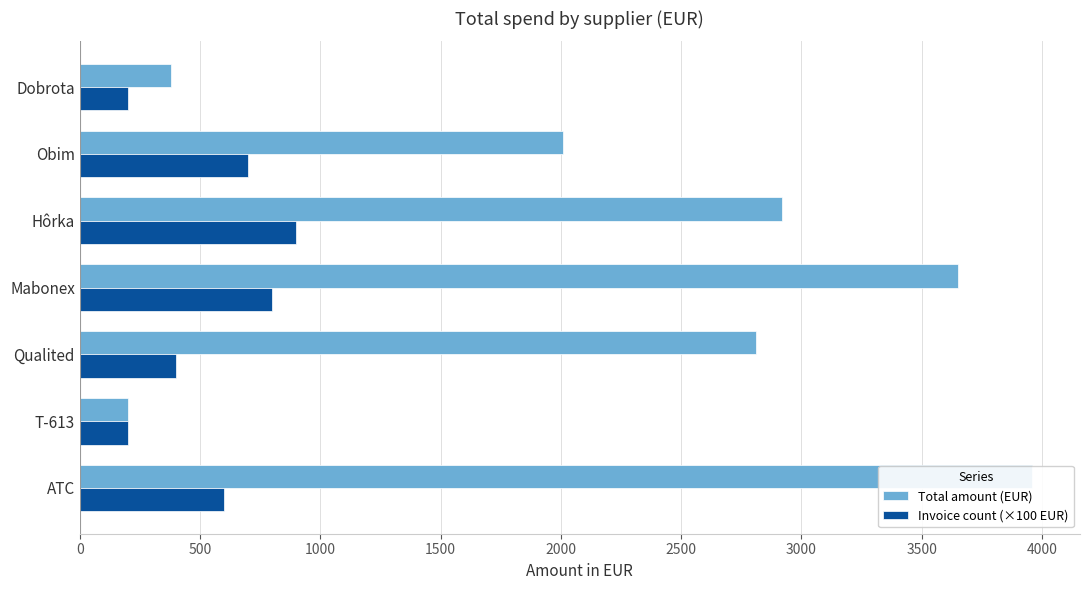

What is the maximum value for Invoice count (×100 EUR)?

900